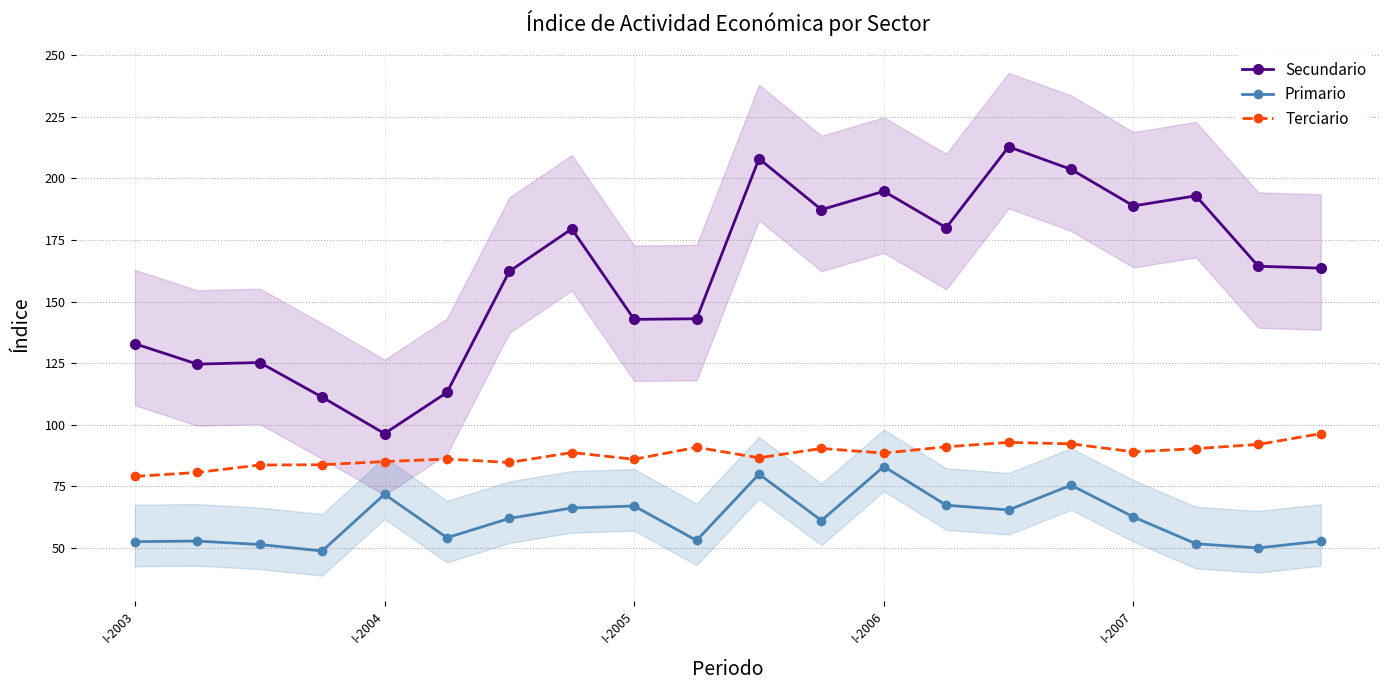

True or false: Primario and Secundario cross at least once.

False